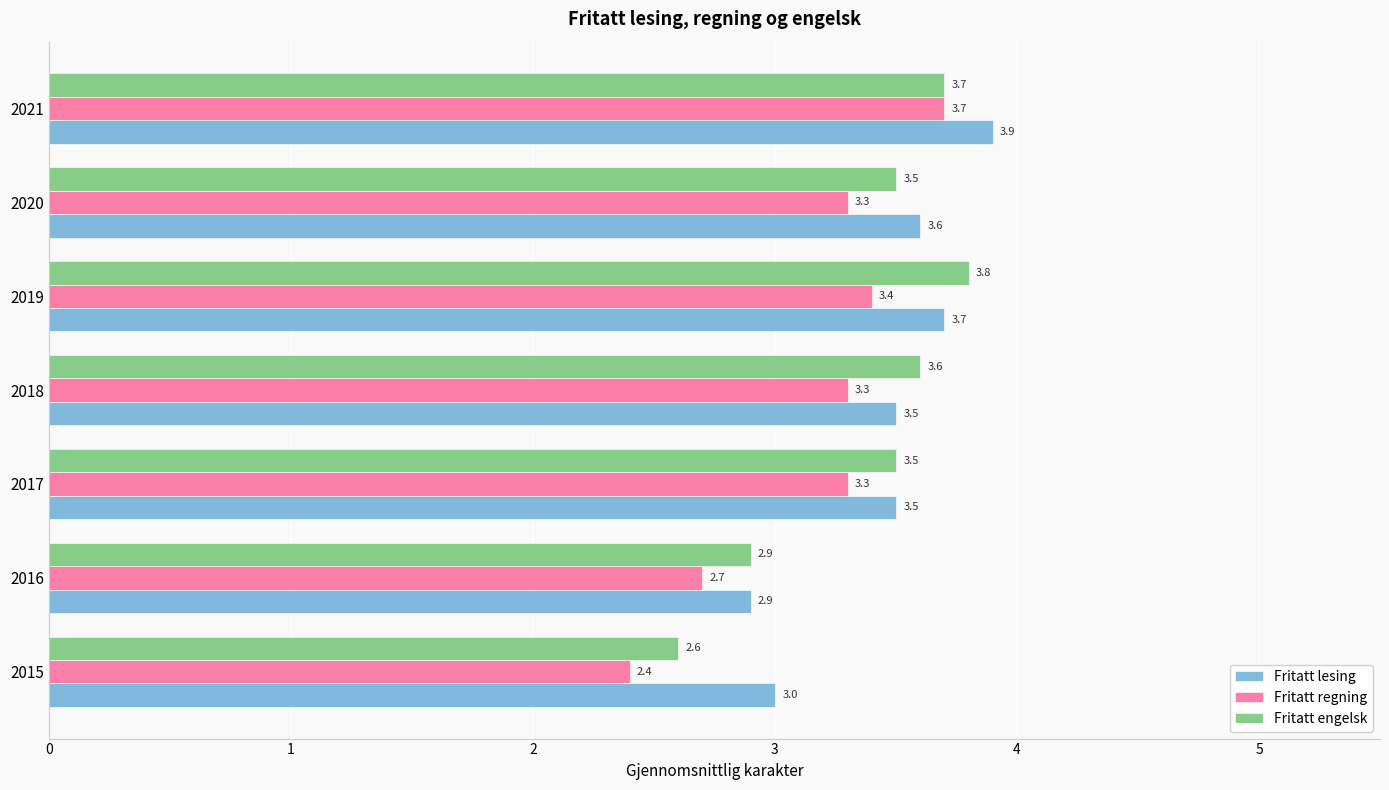

What is the sum of the Fritatt lesing values at 2016 and 2017?

6.4